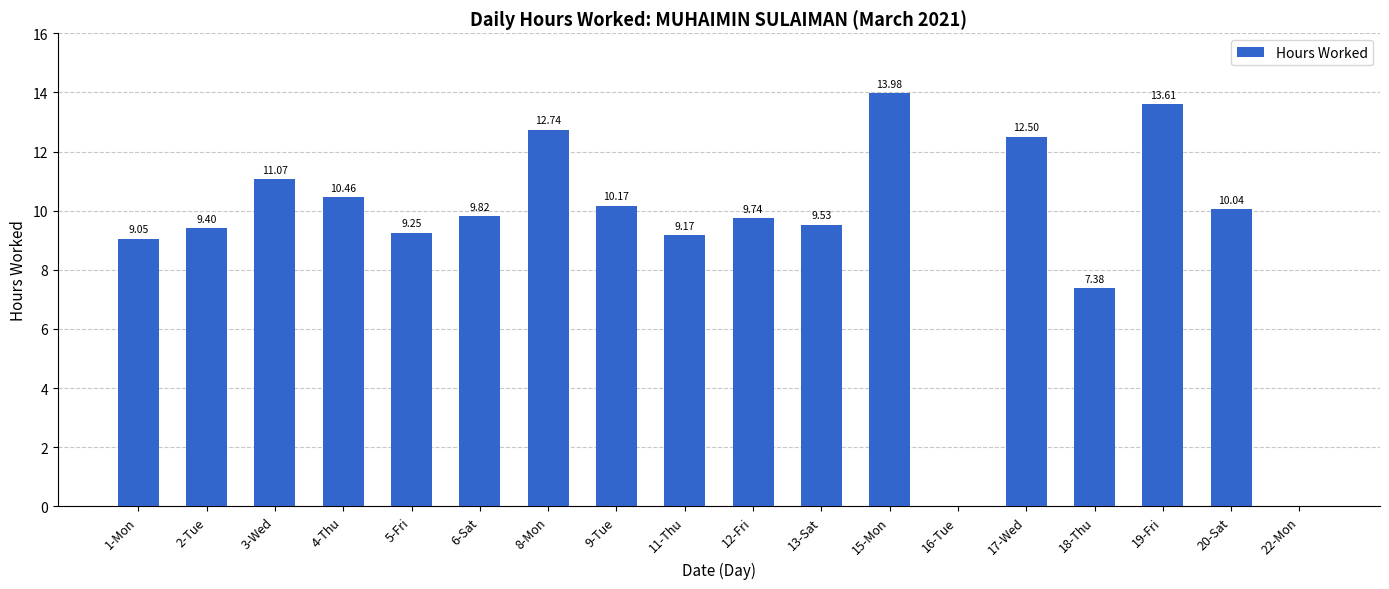

What is the sum of all values?

167.9